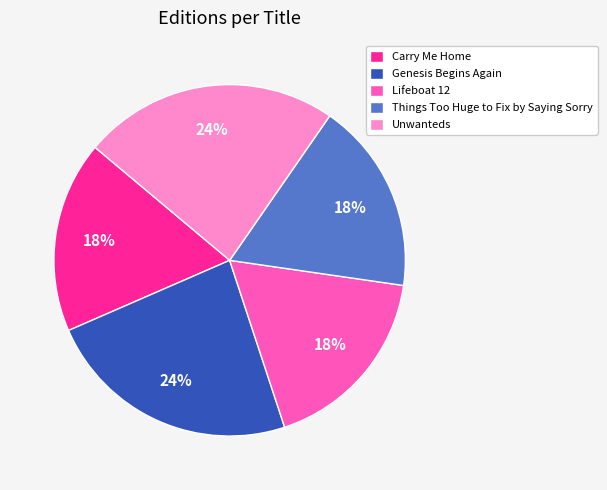

What is the ratio of the value at Lifeboat 12 to the value at Things Too Huge to Fix by Saying Sorry?

1.0